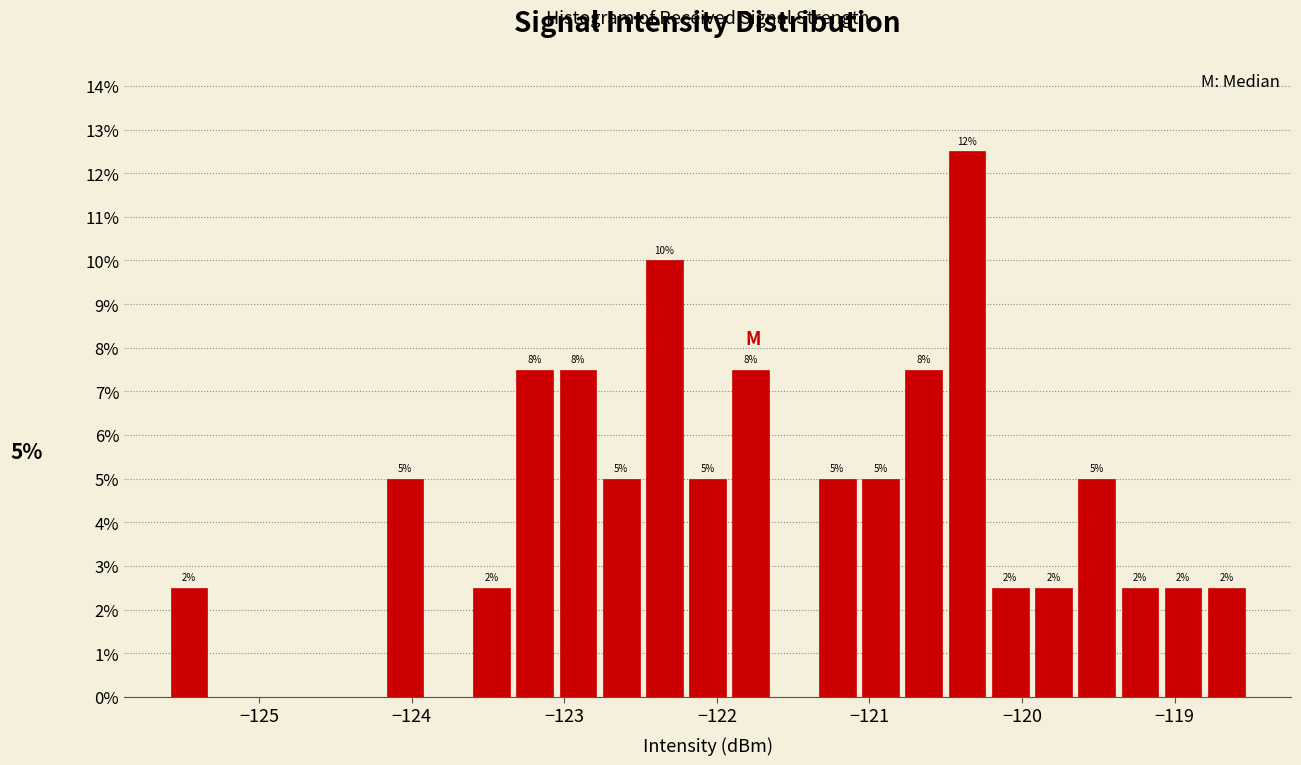

Around what value on the x-axis is the tallest bar? Give the approximate position of its centre, as read against the axis.

-120.4